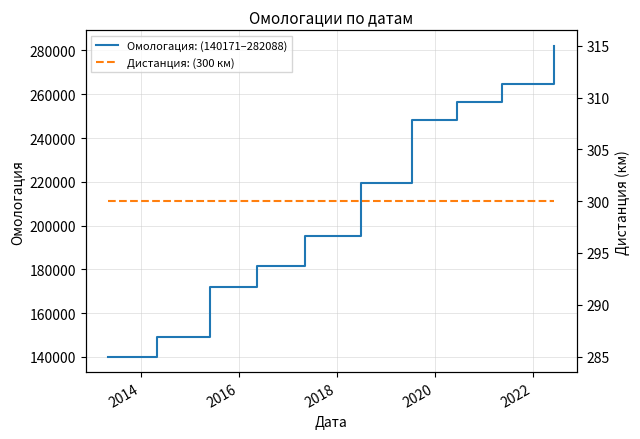

Which series has the largest total across all categories?

Омологация: (140171–282088)